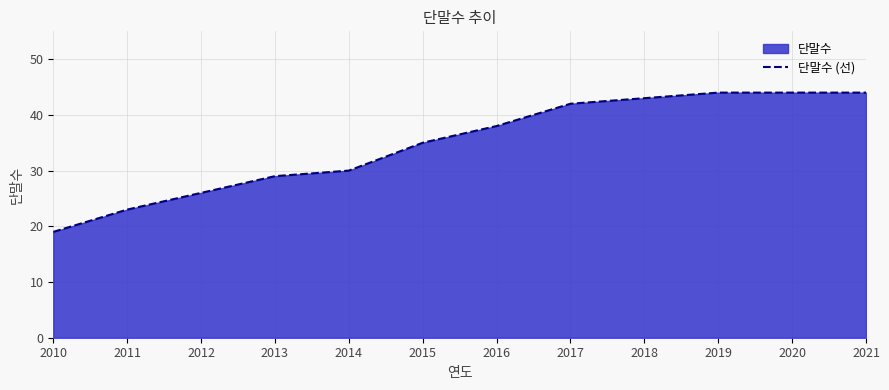

What is the sum of the values at 2010 and 2016?

57